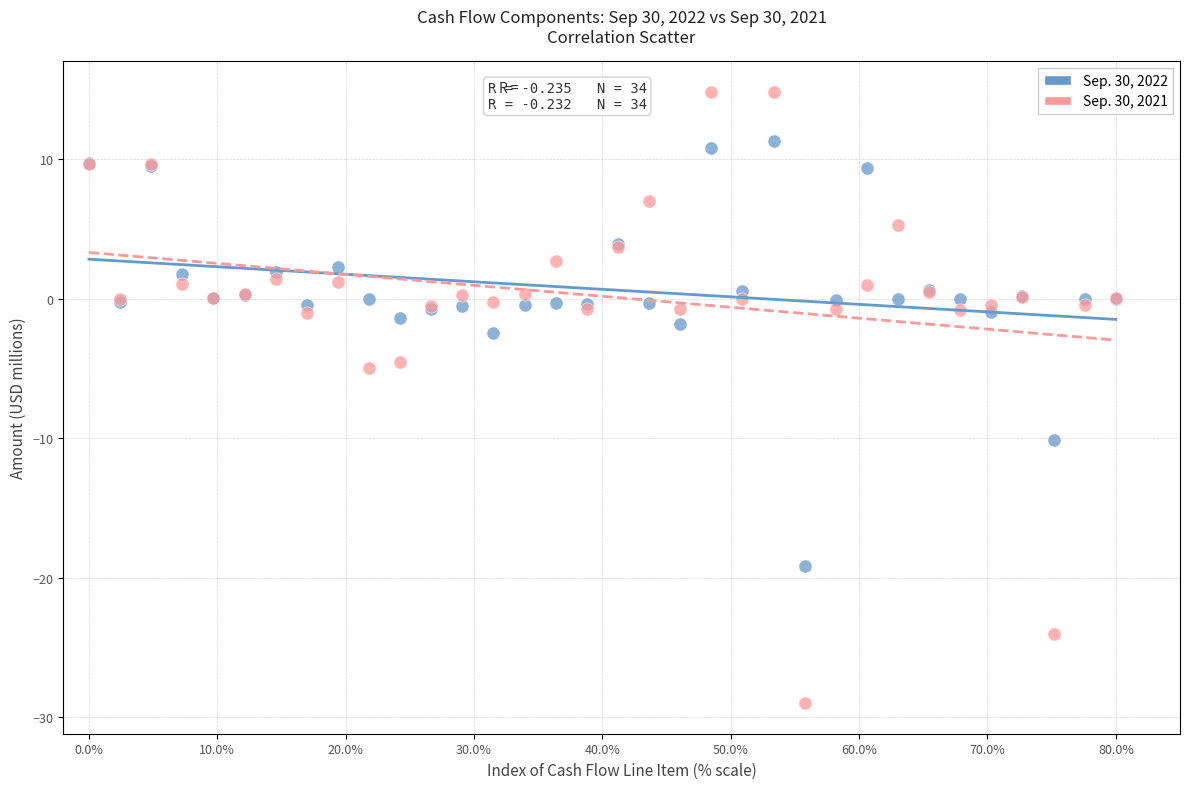

What are all the series names shown in the legend?

Sep. 30, 2022, Sep. 30, 2021